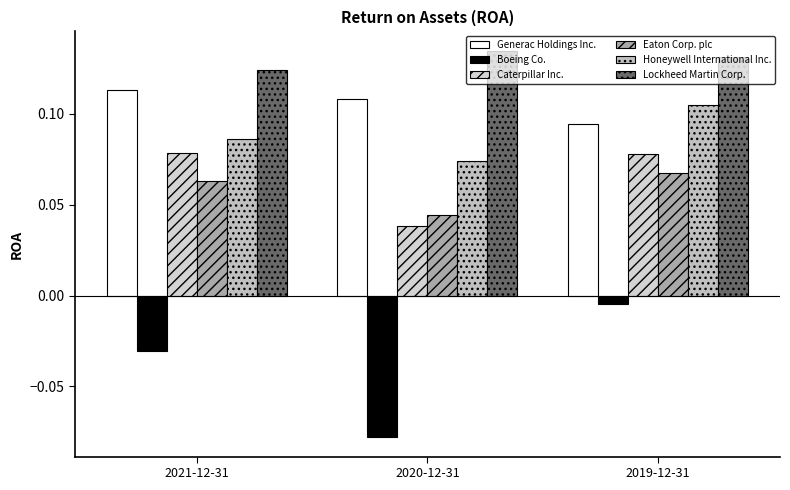

At 2021-12-31, list the series in order from smallest to largest.

Boeing Co., Eaton Corp. plc, Caterpillar Inc., Honeywell International Inc., Generac Holdings Inc., Lockheed Martin Corp.